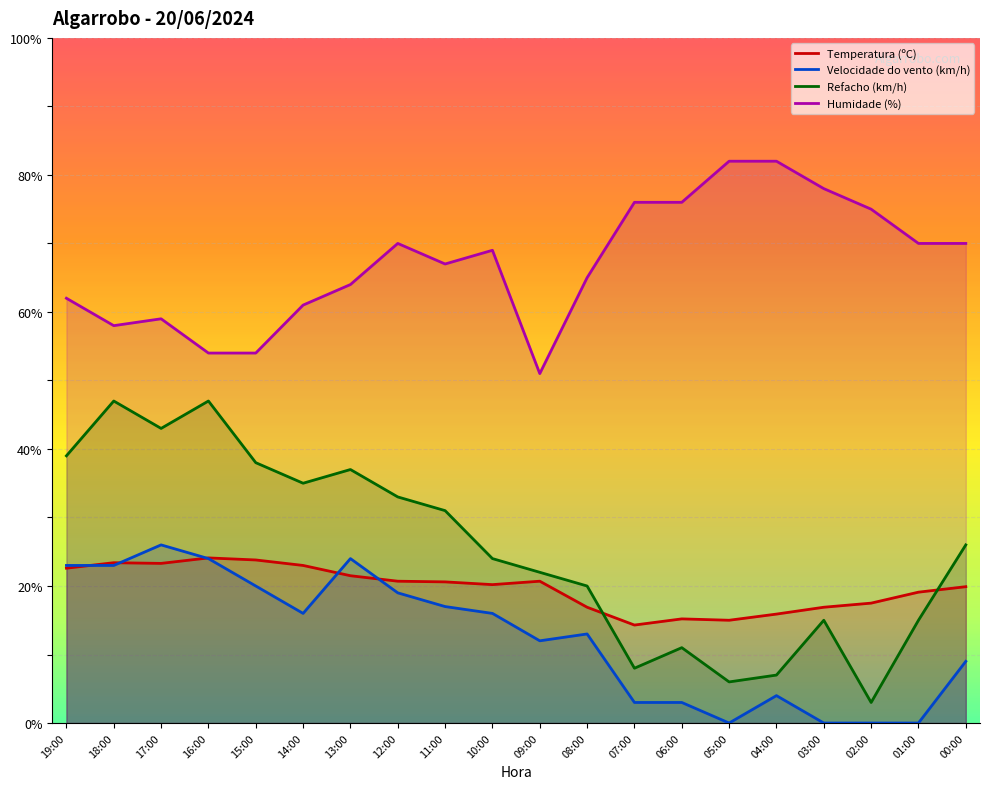

How many interior local valleys does the Temperatura (ºC) series have?

4